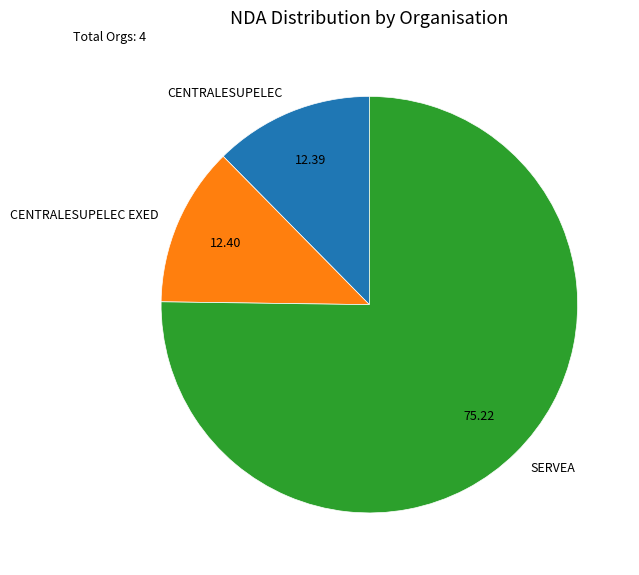

Count the number of slices in the pie.

3